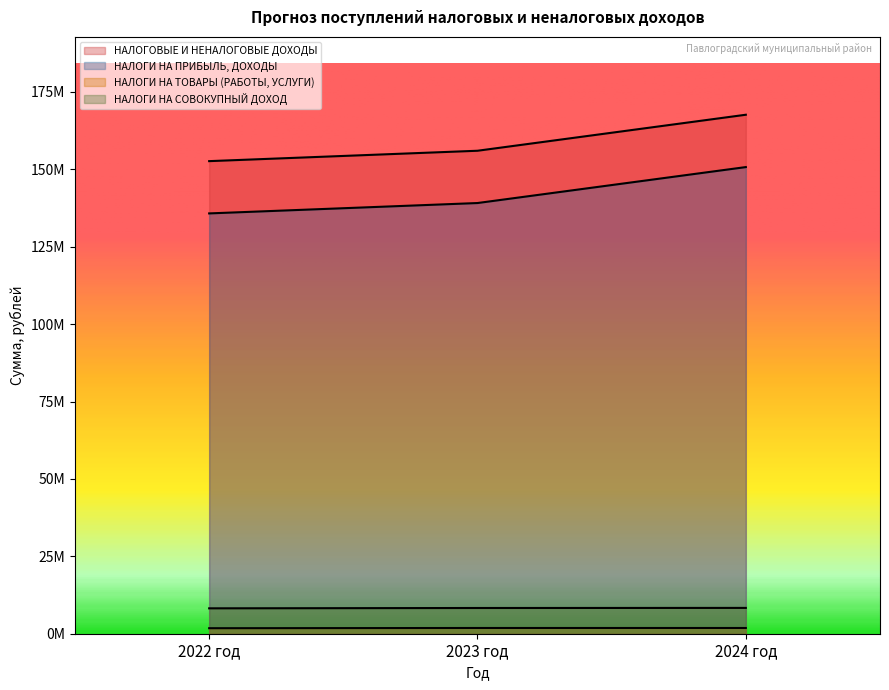

Reading right to left, extract all data points from this chart.

НАЛОГОВЫЕ И НЕНАЛОГОВЫЕ ДОХОДЫ: 167650515.9	156017032.3	152661866.8
НАЛОГИ НА ПРИБЫЛЬ, ДОХОДЫ: 150740085.9	139127673.7	135775548.4
НАЛОГИ НА ТОВАРЫ (РАБОТЫ, УСЛУГИ): 1851330.0	1851330.0	1779180.0
НАЛОГИ НА СОВОКУПНЫЙ ДОХОД: 8338000.0	8309000.0	8204000.0